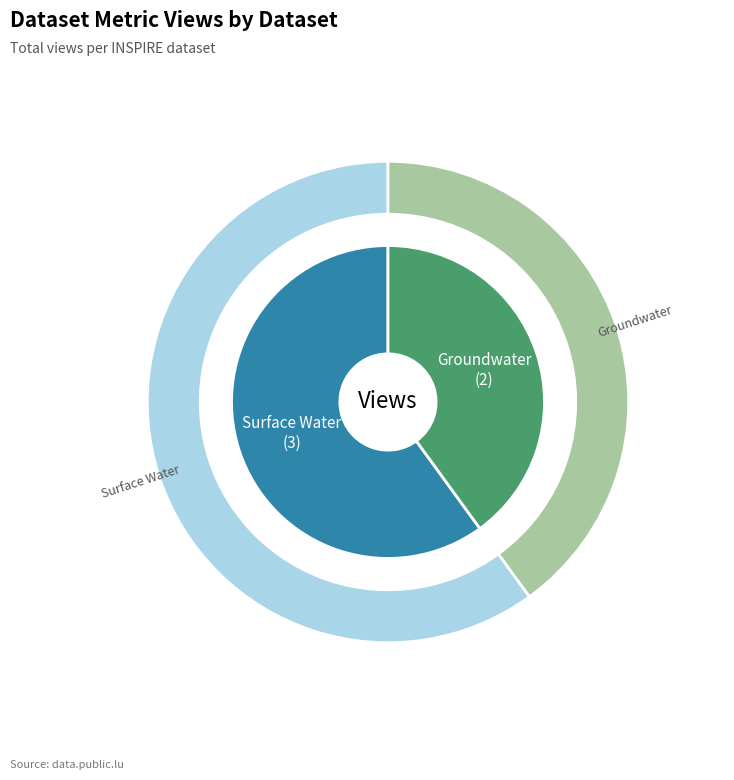

To the nearest percent, what portion does 5d00e2d00f7fb07999ed1c71 represent?

60%